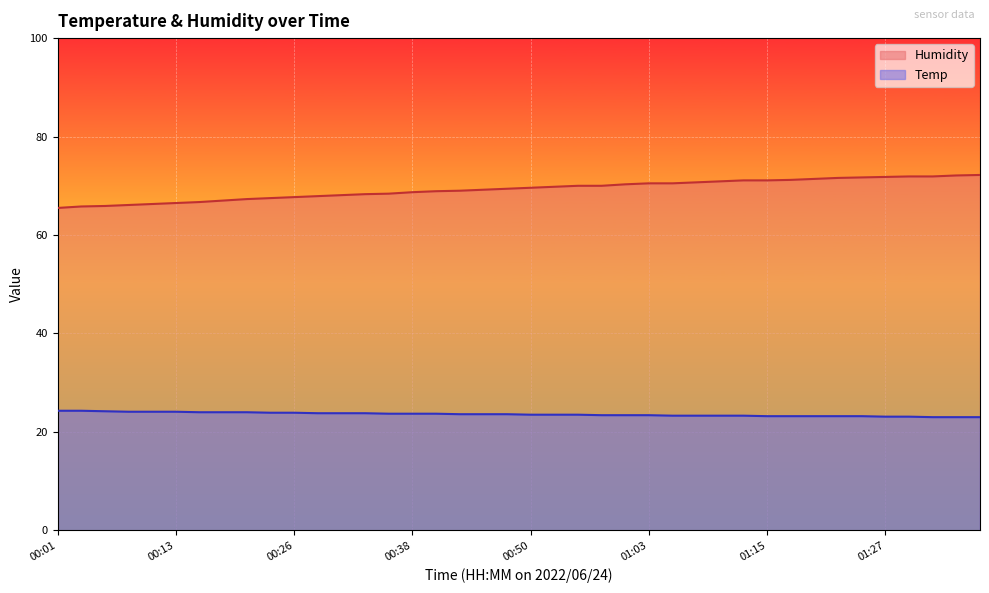

At which label does Humidity reach its peak?

01:37